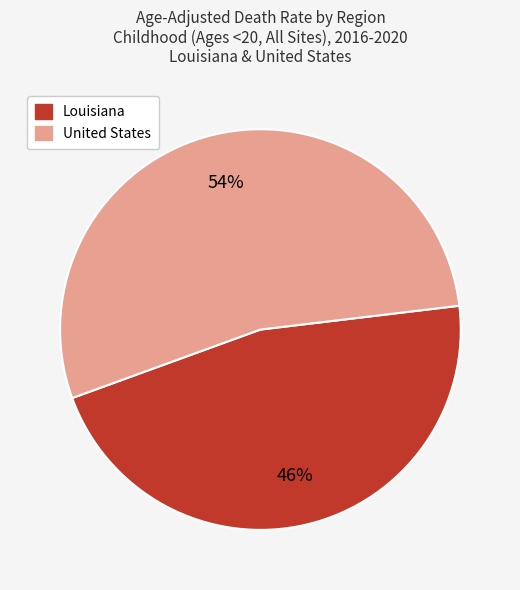

Does any single category account for the majority?

Yes